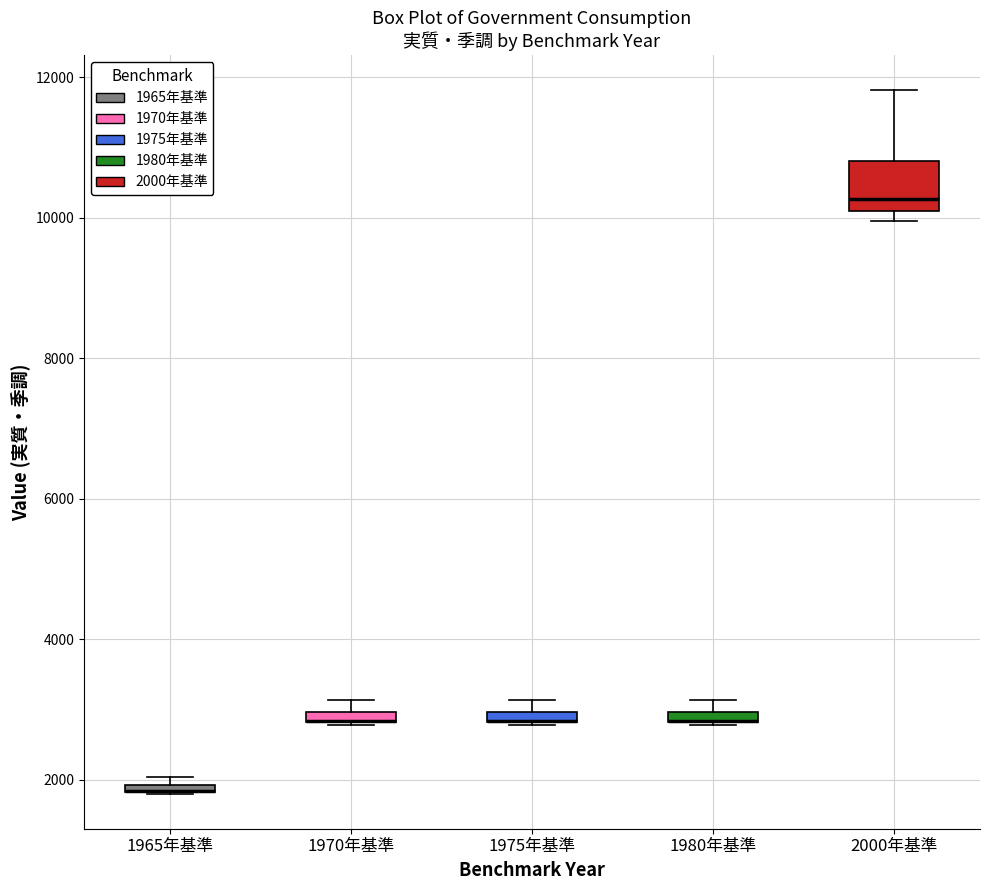

Comparing the boxes themselves (not the whiskers), which one is the tallest?

2000年基準